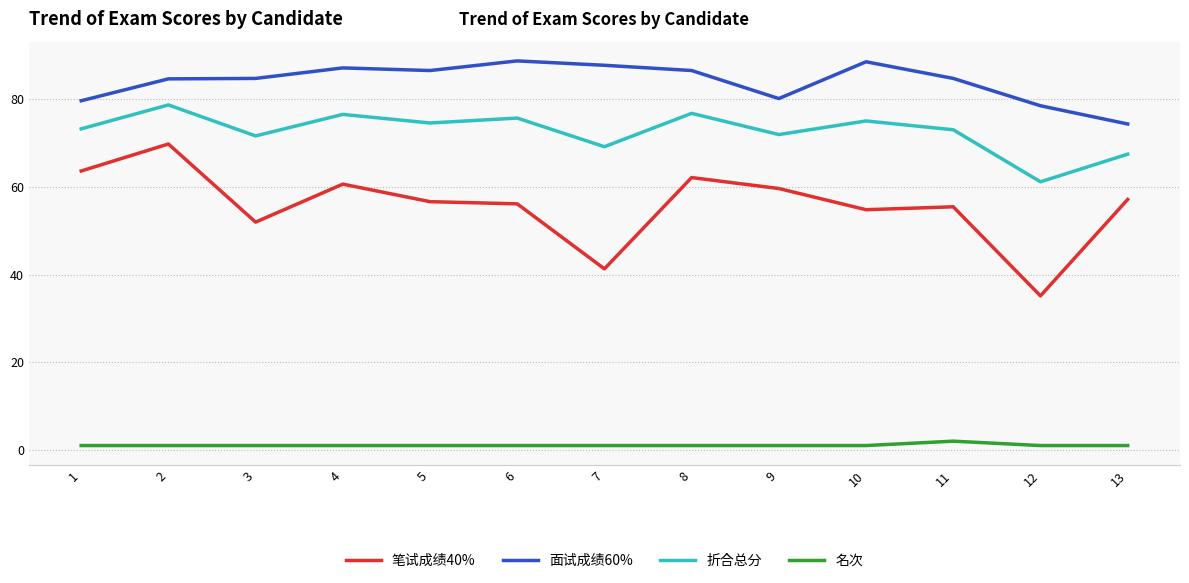

At how many categories does at least one series exceed 37?

13